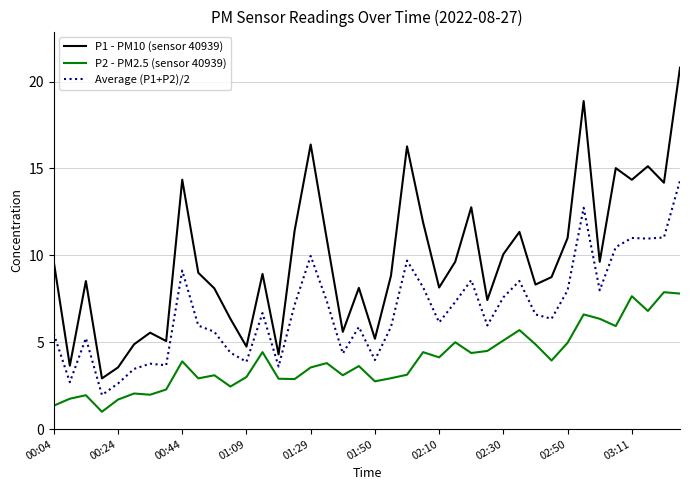

True or false: P1 - PM10 (sensor 40939) and Average (P1+P2)/2 intersect in this chart.

False